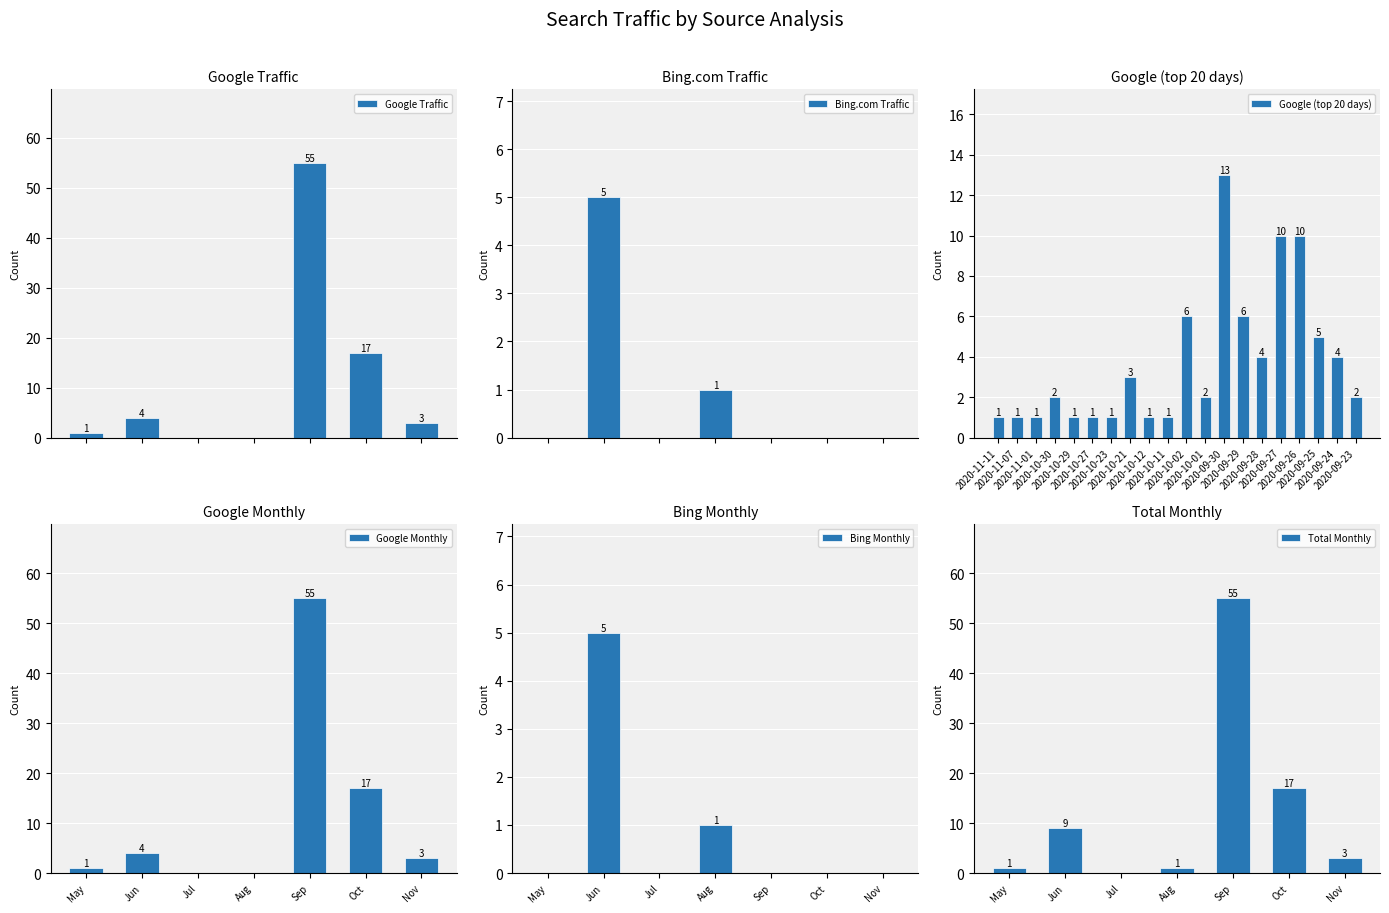

Reading right to left, transcribe all the data shown in this chart.

2	4	5	10	10	4	6	13	2	6	1	1	3	1	1	1	2	1	1	1